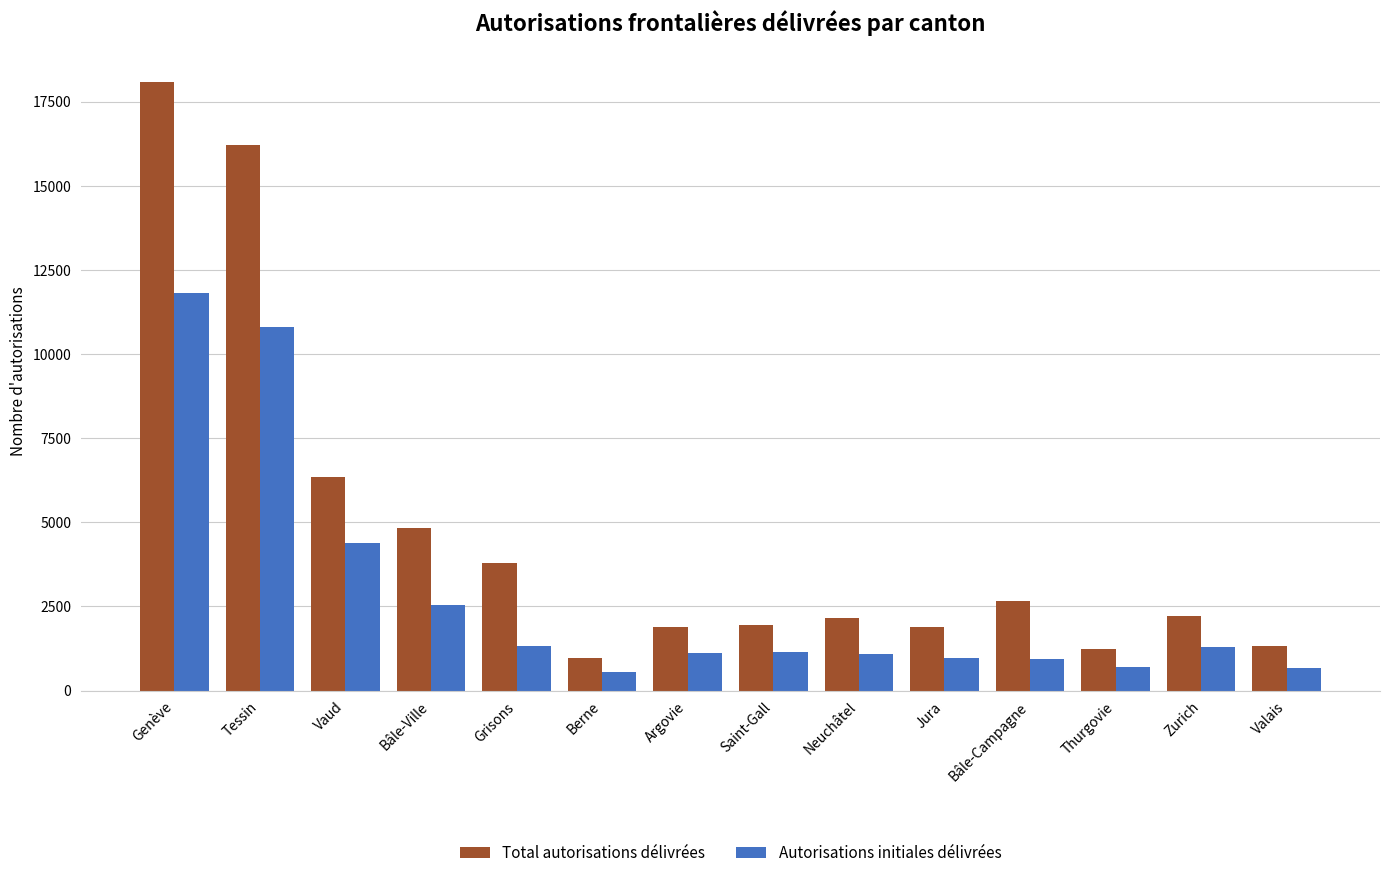

What is the maximum value for Autorisations initiales délivrées?

11806